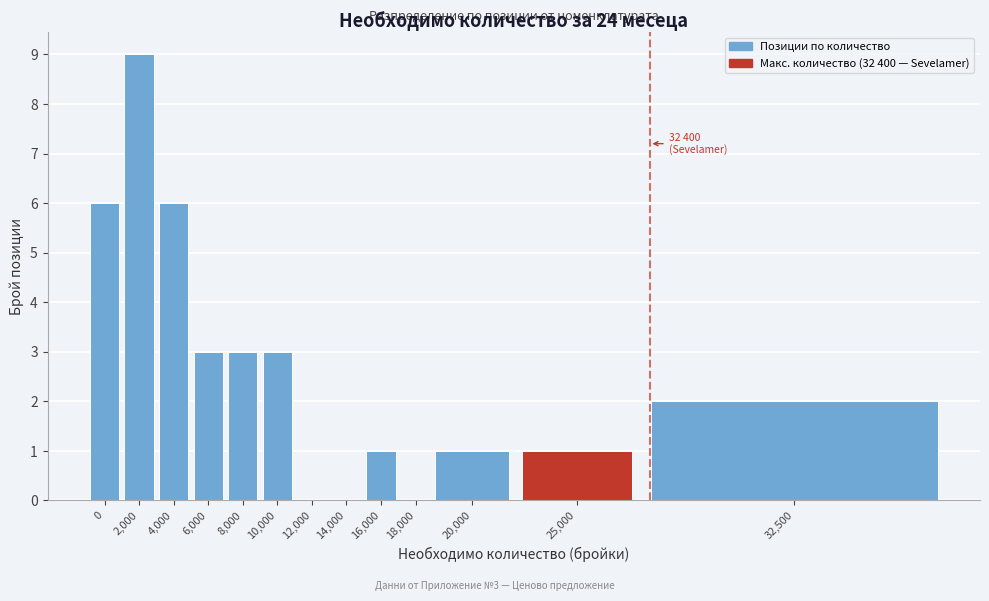

Reading left to right, extract all data points from this chart.

0=6	2,000=9	4,000=6	6,000=3	8,000=3	10,000=3	12,000=0	14,000=0	16,000=1	18,000=0	20,000=1	25,000=1	32,500=2